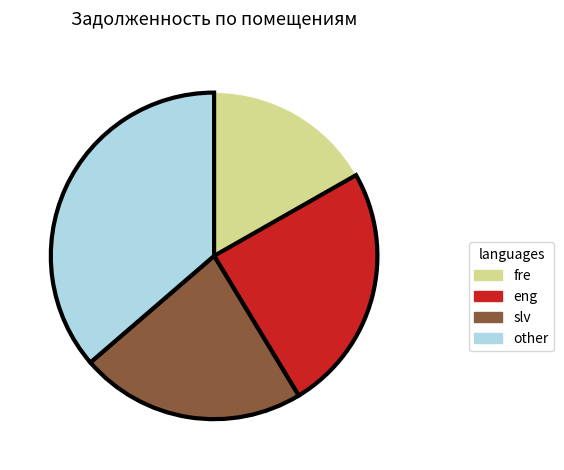

Does any single category account for the majority?

No